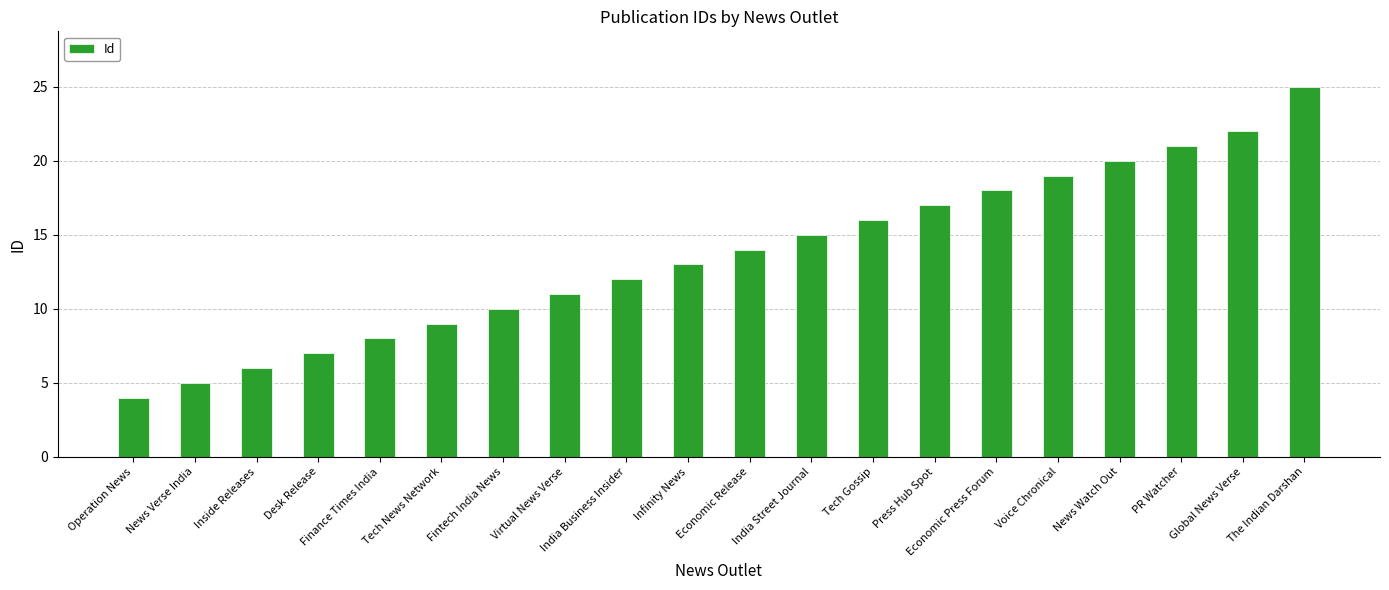

At which category does the chart reach its peak across all series?

The Indian Darshan